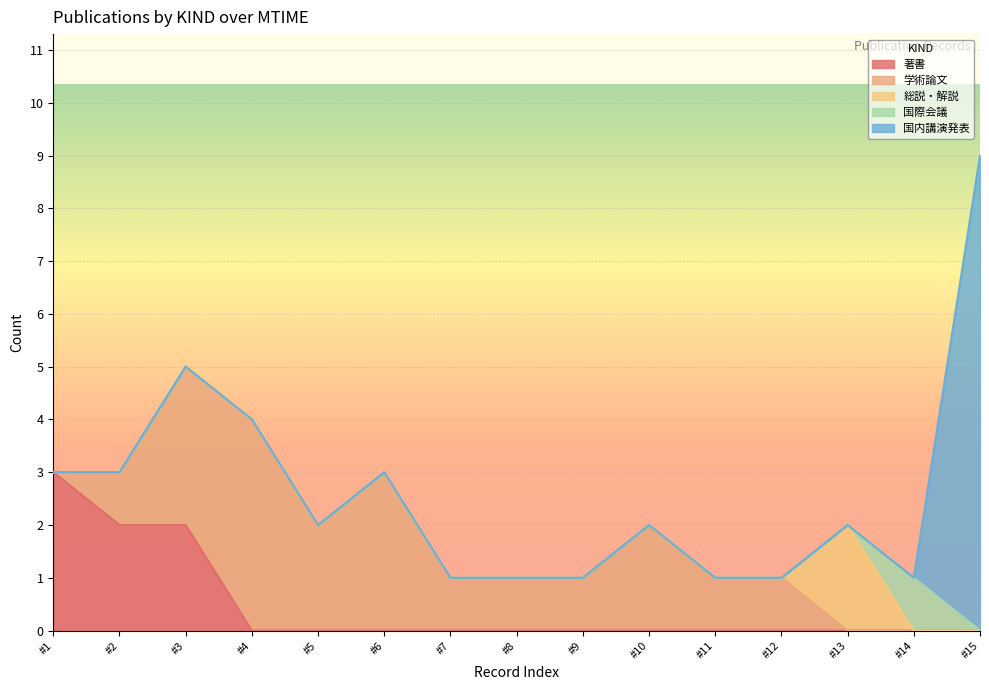

True or false: 著書 and 総説・解説 cross at least once.

False